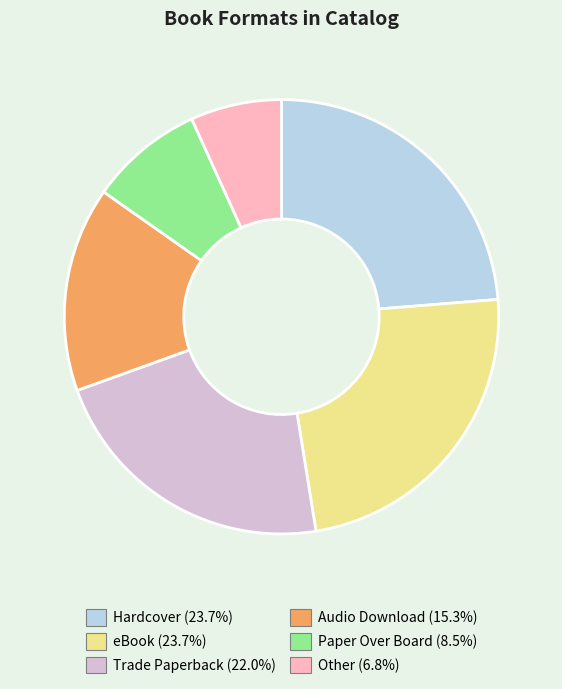

Approximately how many times larger is the value at Hardcover compared to Trade Paperback?

1.1